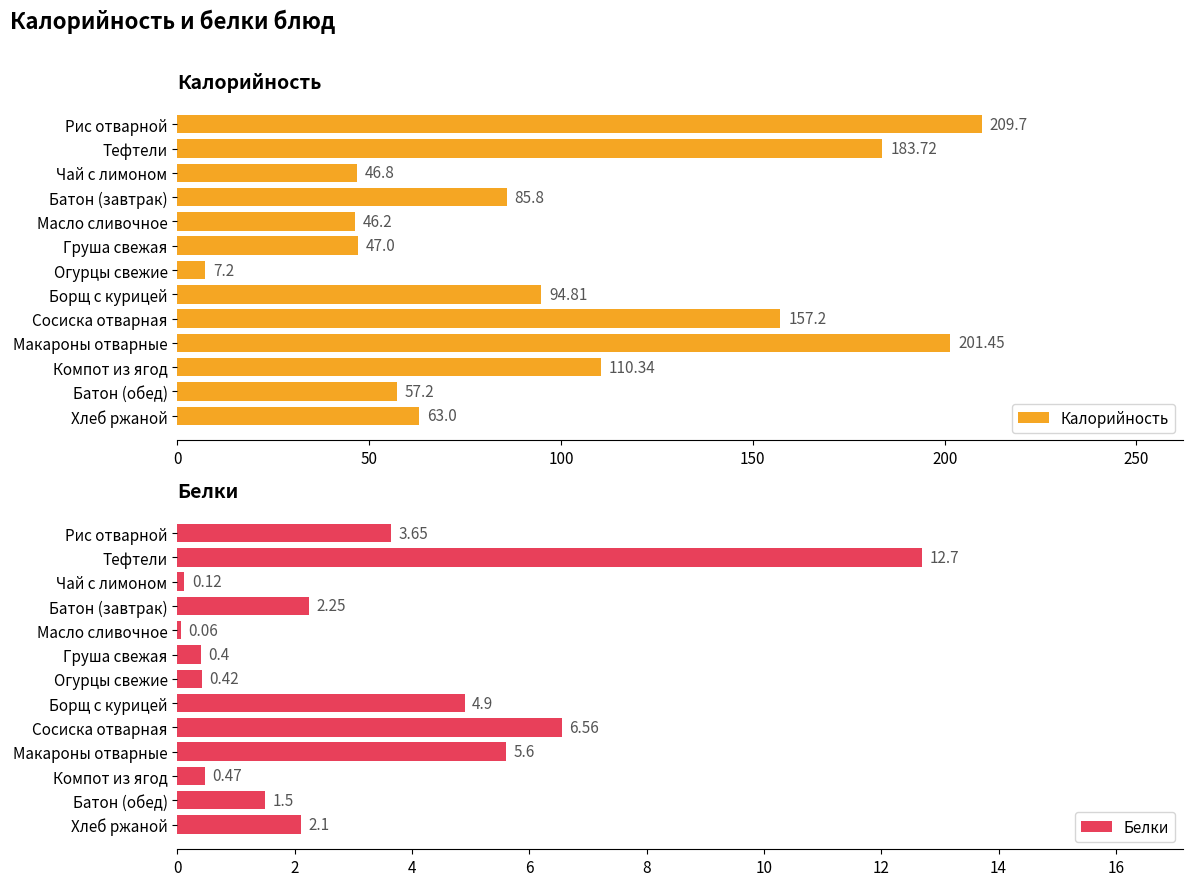

Where is Калорийность nearest to the value 108?

Компот из ягод